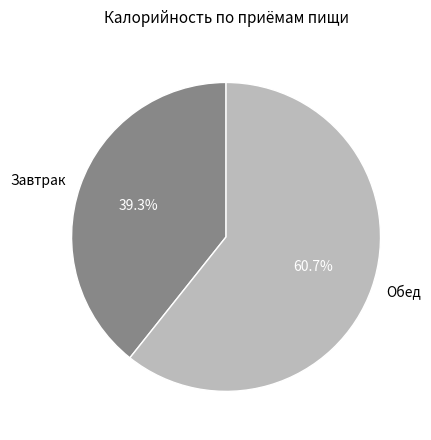

Which slice is the largest?

Обед